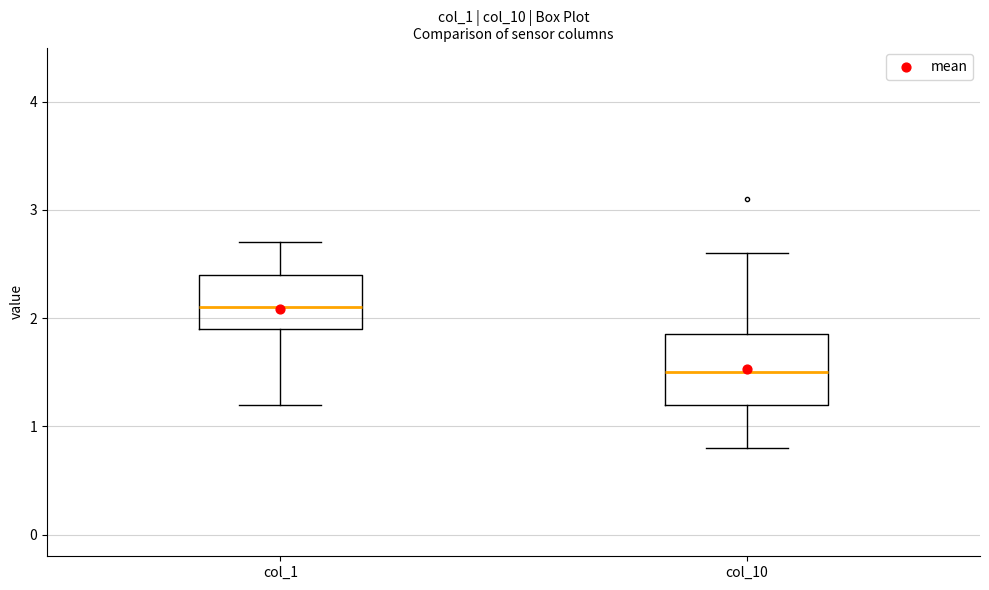

Which box's median line is the highest?

col_1